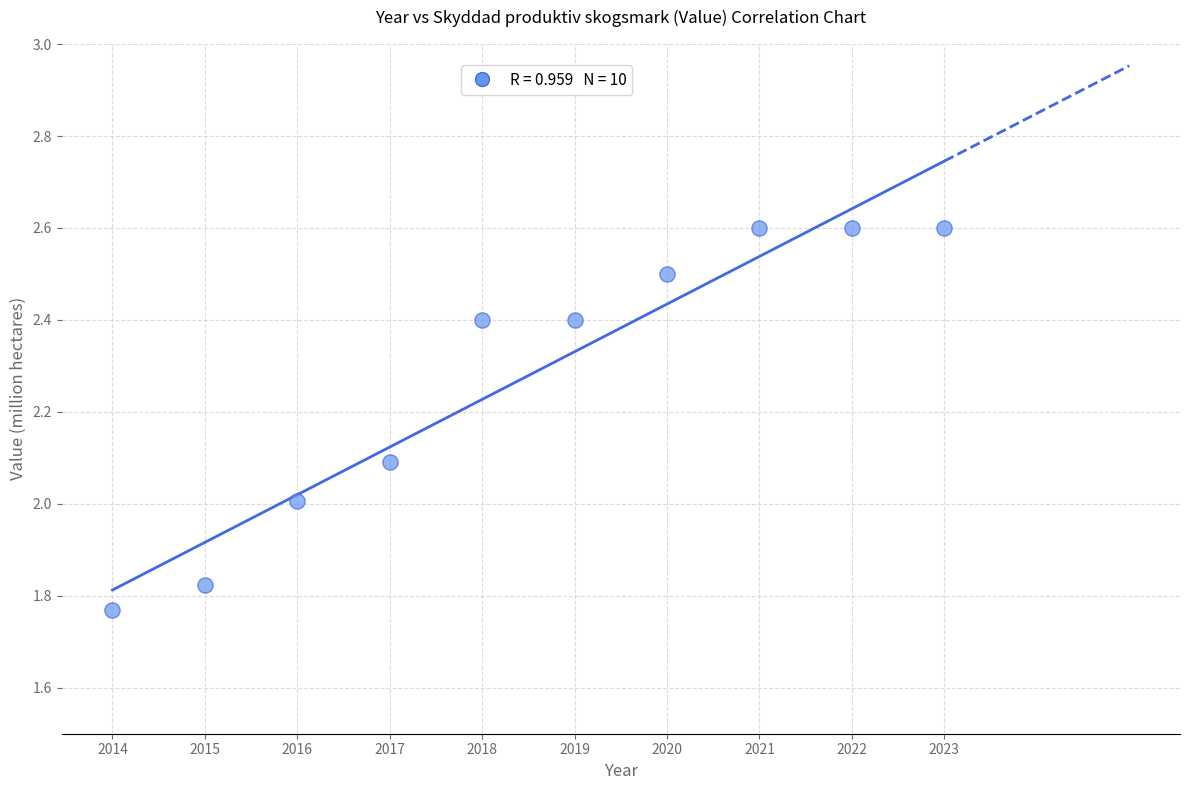

What is the average Y value?

2.3